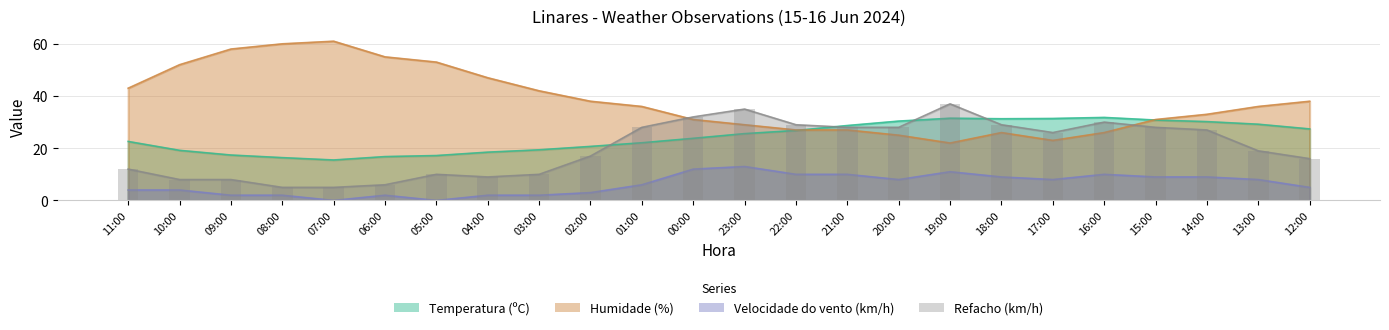

Where does the Refacho (km/h) series first go above 26?

01:00